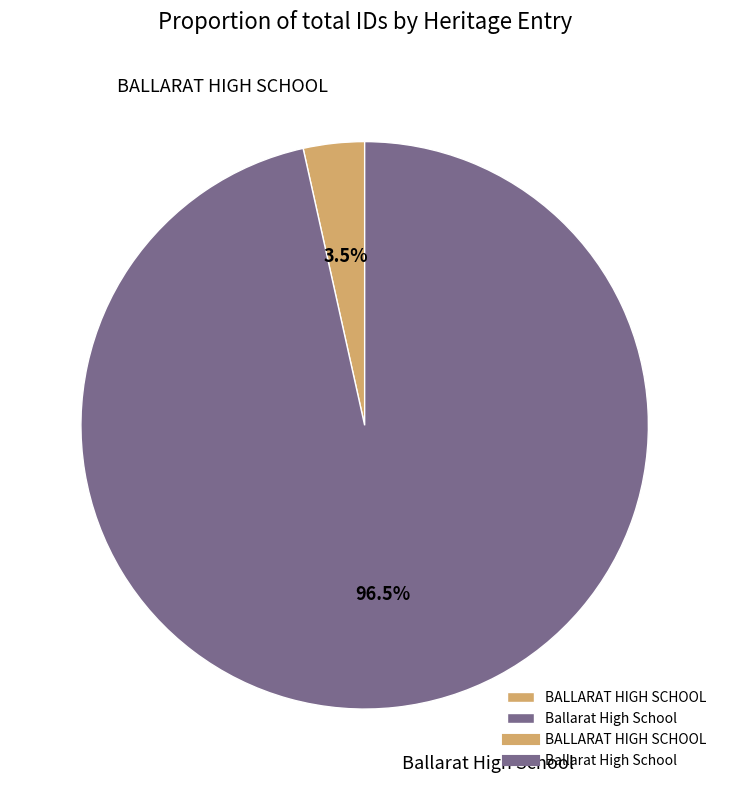

To the nearest percent, what is the average slice percentage?

50%